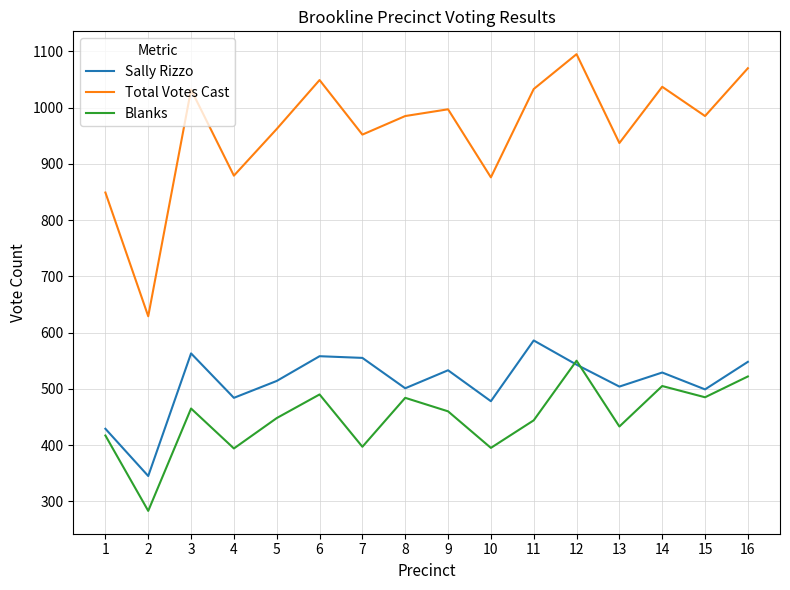

Where does the Total Votes Cast series first go above 985?

3